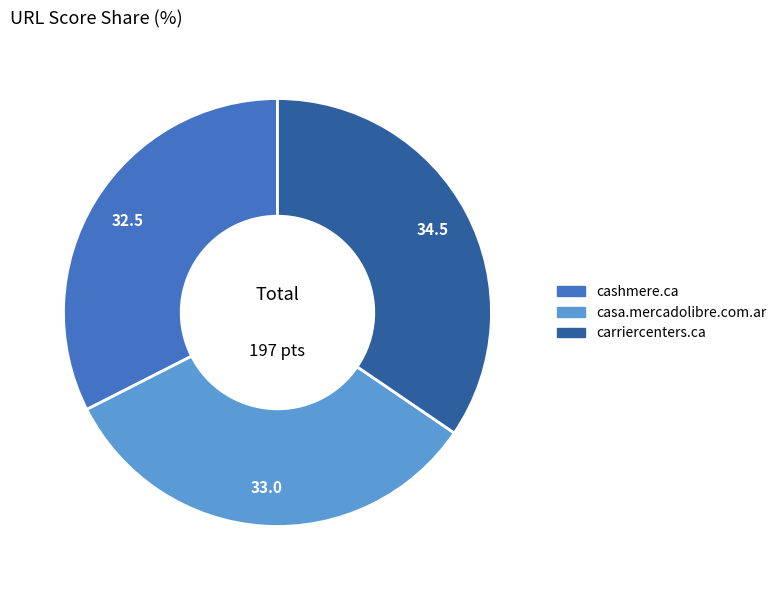

How many segments does this pie chart have?

3